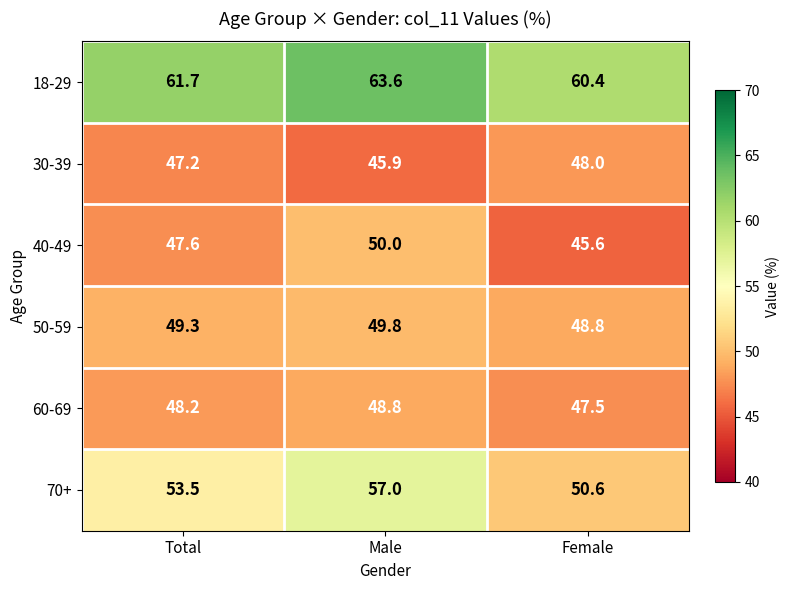

What is the minimum value shown in the chart?

45.6